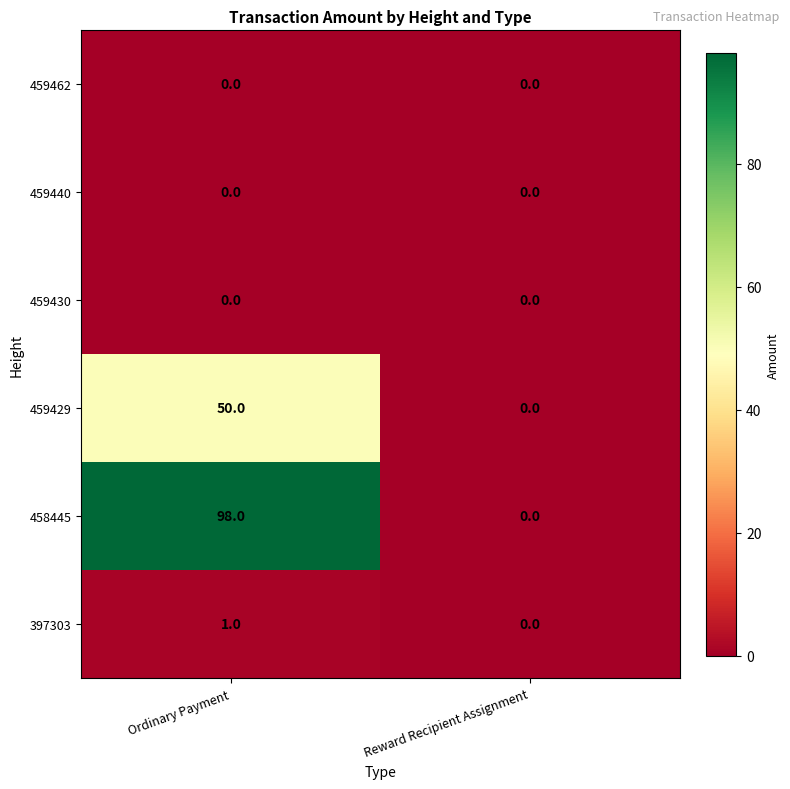

Reading left to right, list all the values displayed in this chart.

459462: 0	0
459440: 0	0
459430: 0	0
459429: 50	0
458445: 98	0
397303: 1	0